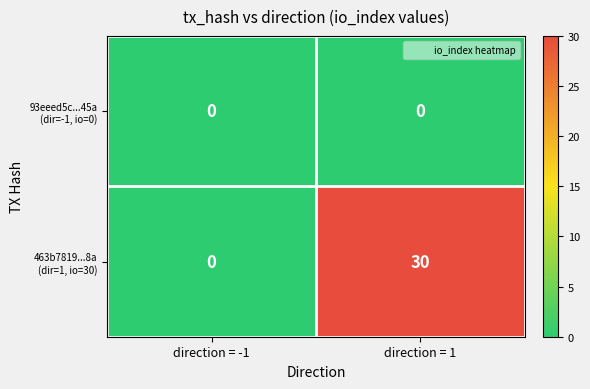

What is the total value across all series at direction = 1?

30